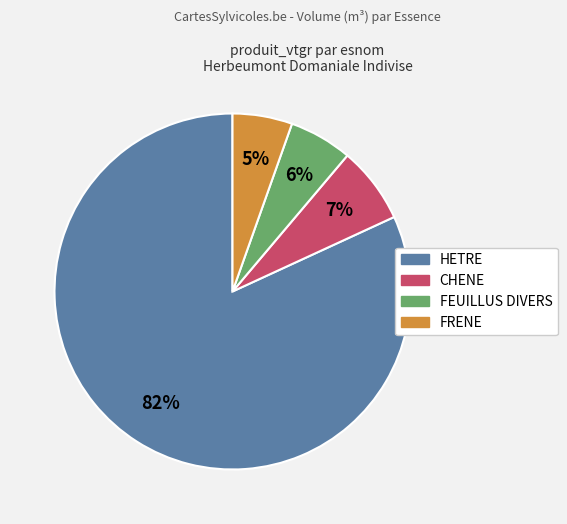

To the nearest percent, what percentage of the pie is CHENE?

7%